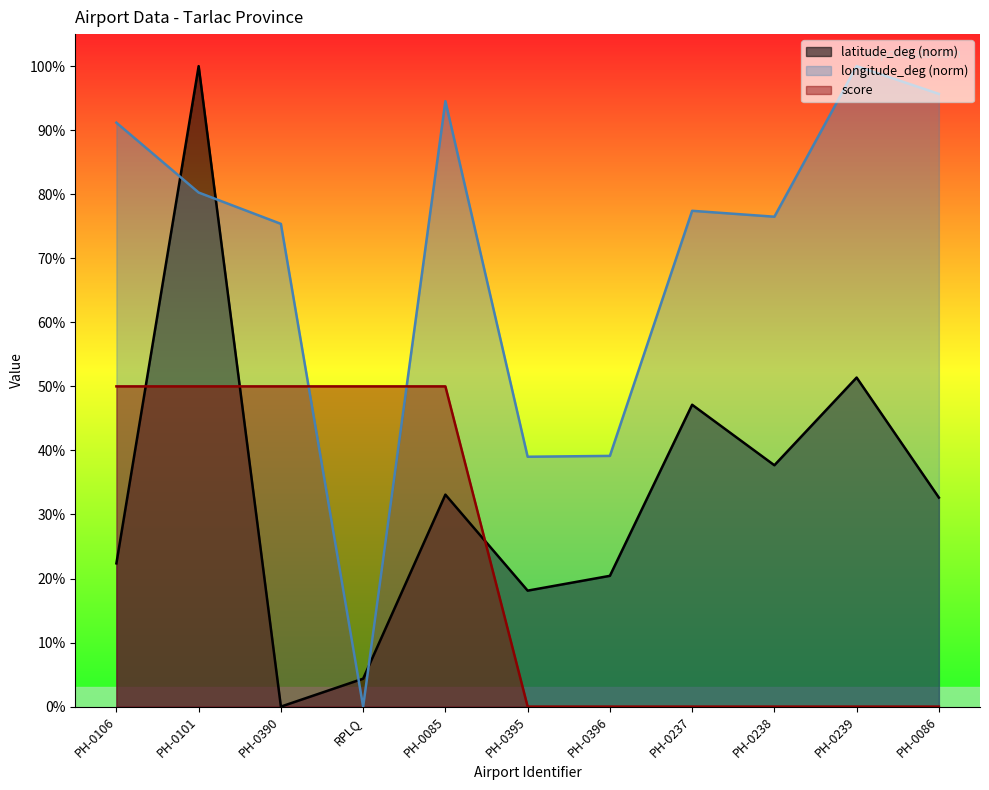

What are all the series names shown in the legend?

latitude_deg (norm), longitude_deg (norm), score